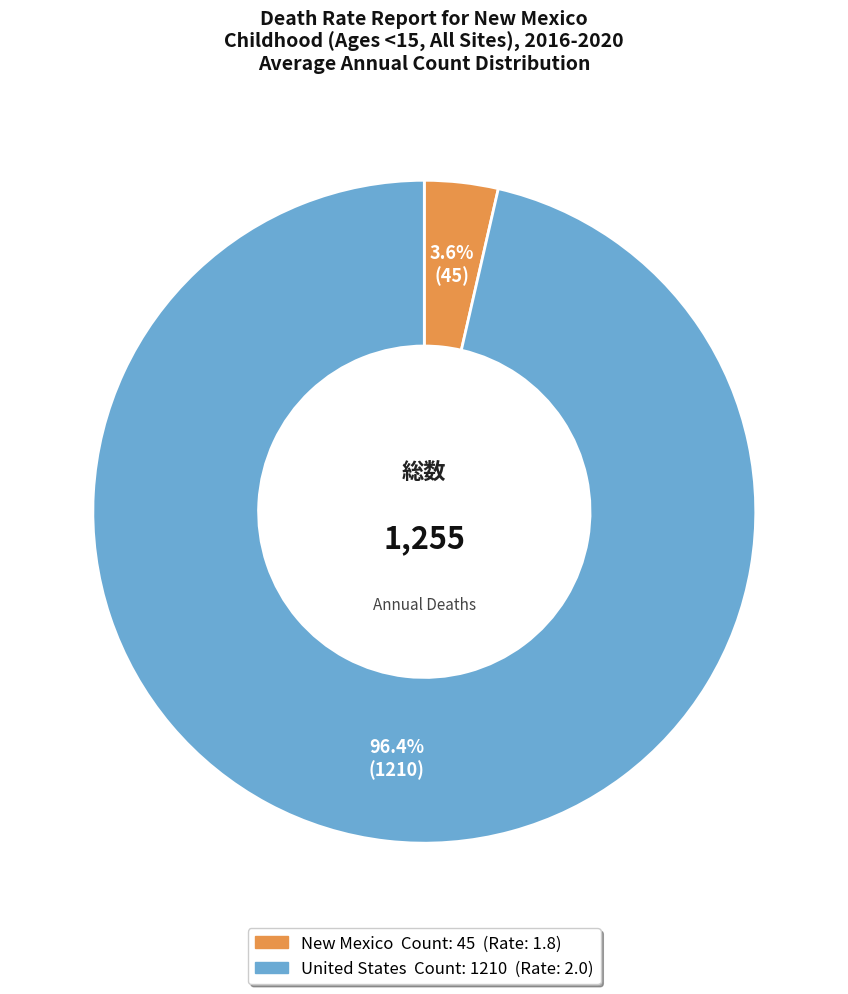

Is it true that New Mexico is 15% of the pie?

False